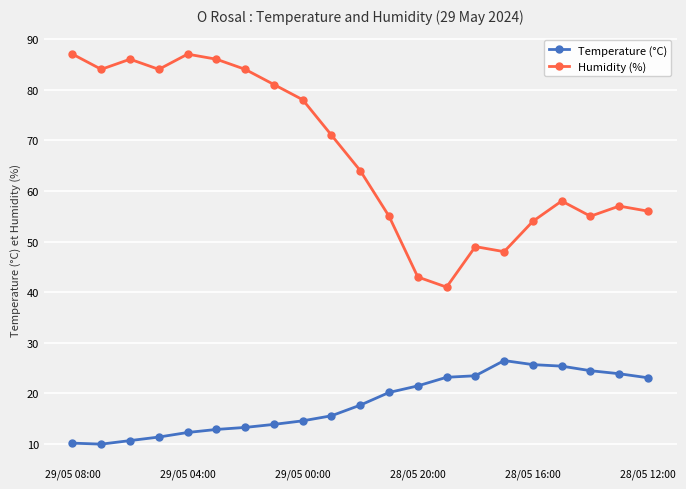

Rank the series by their maximum value, from highest to lowest.

Humidity (%), Temperature (°C)